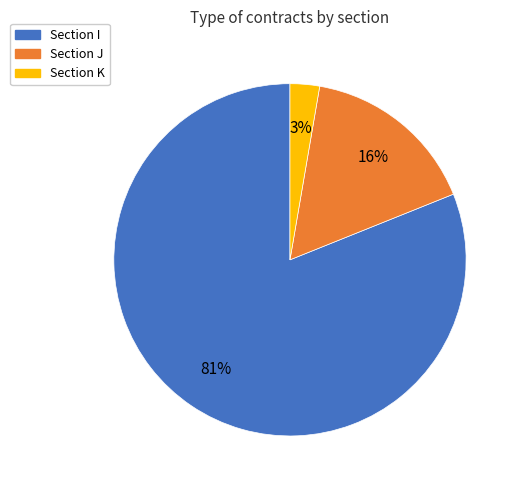

To the nearest percent, what is the average slice percentage?

33%